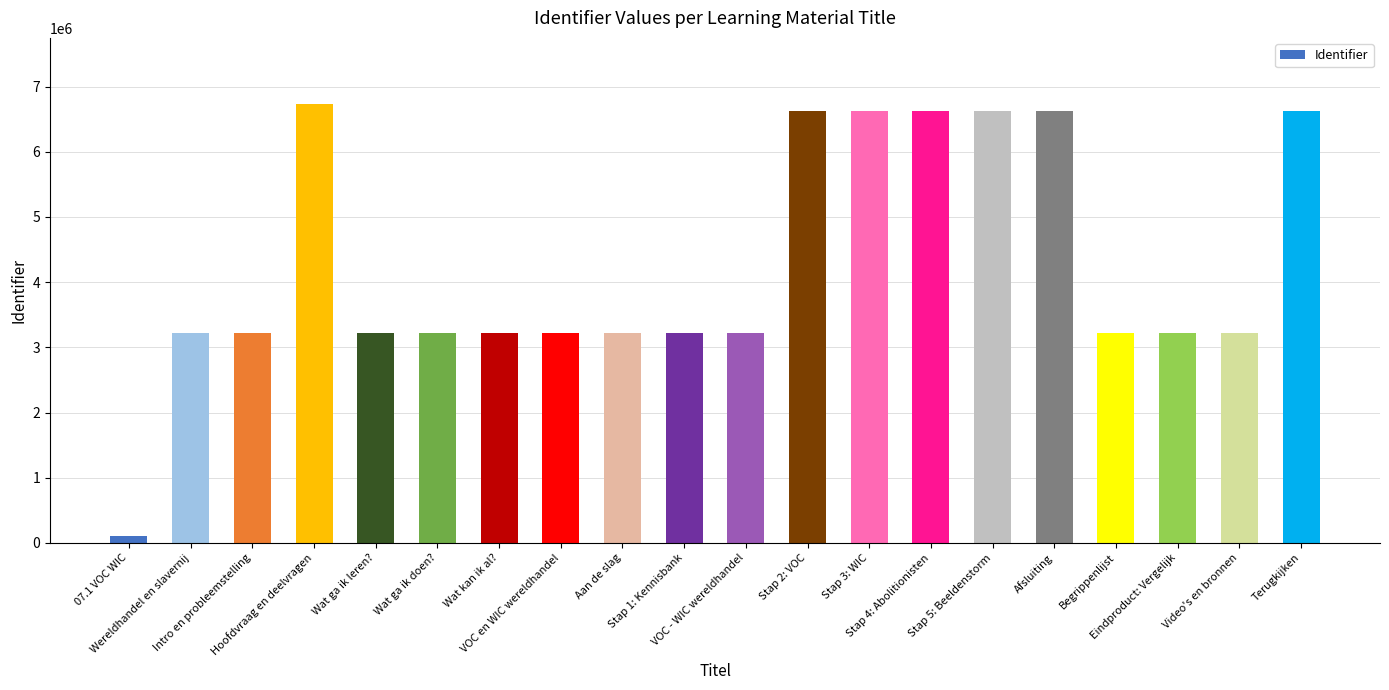

What position from the right is Stap 2: VOC?

9